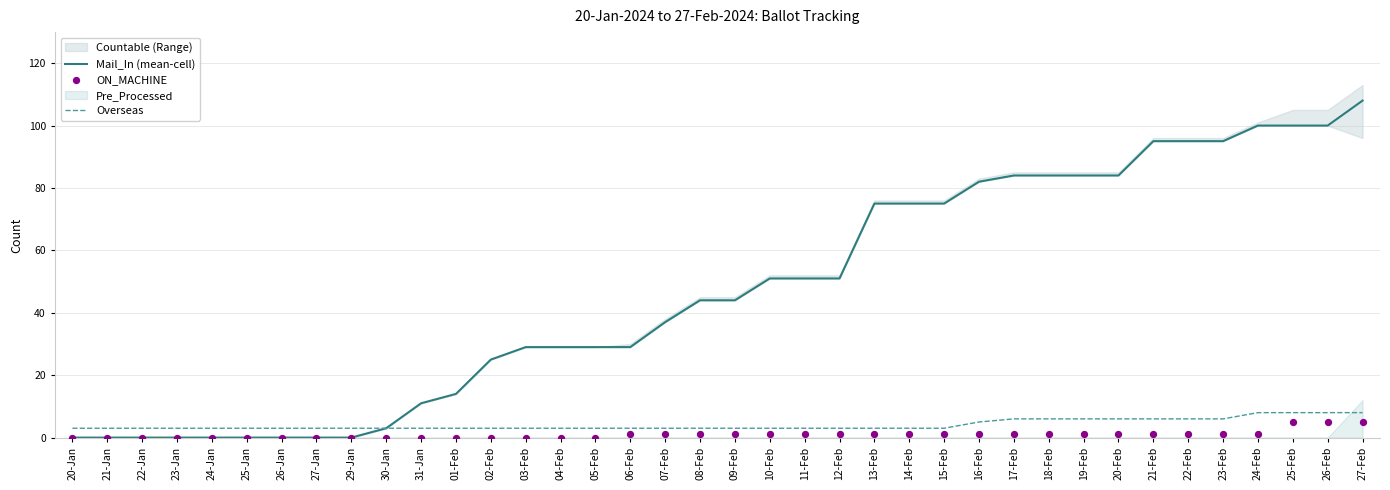

Which series has the largest total across all categories?

Mail_In (mean-cell)